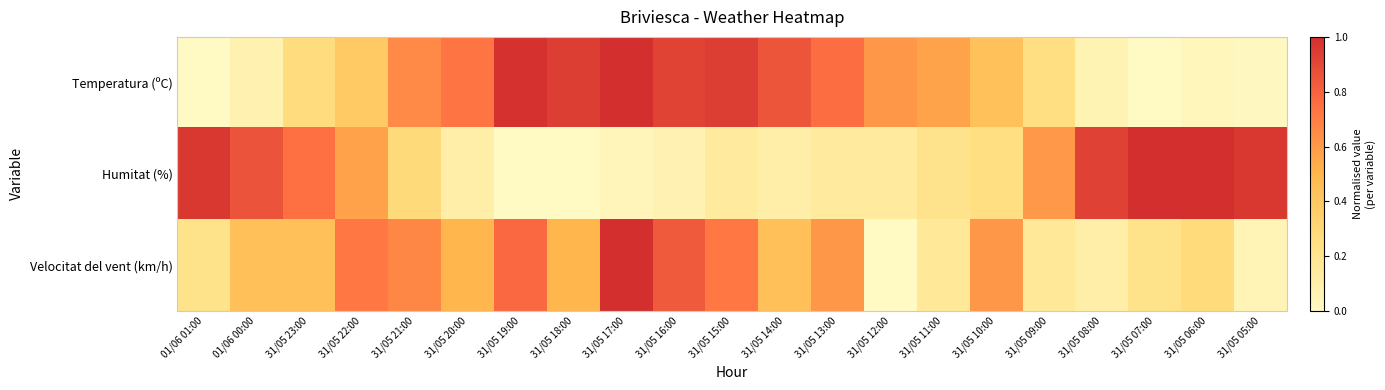

At 31/05 10:00, list the series in order from smallest to largest.

Humitat (%), Temperatura (ºC), Velocitat del vent (km/h)